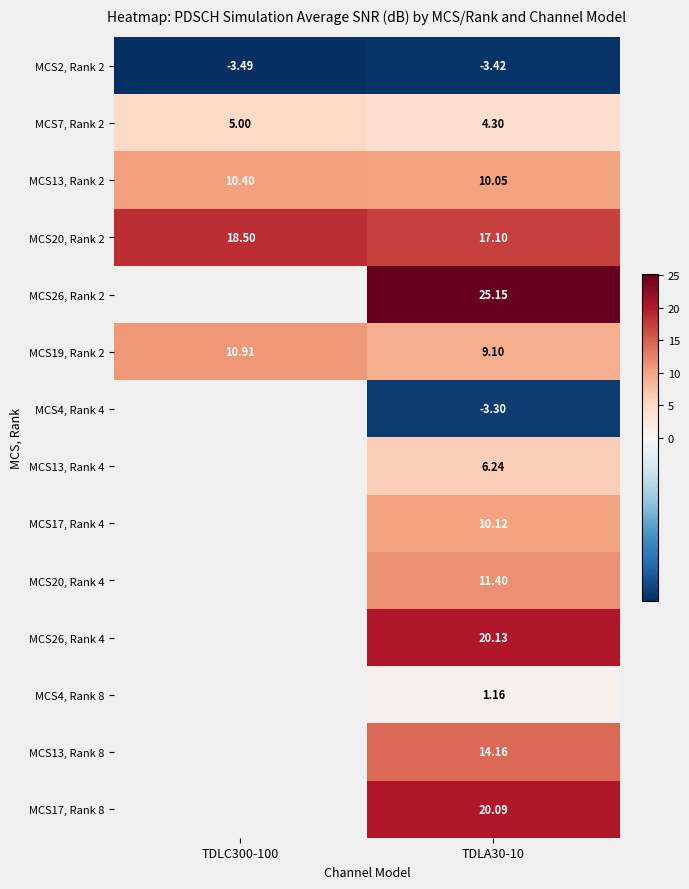

Is the value of MCS13, Rank 2 at TDLC300-100 greater than the value of MCS7, Rank 2 at TDLA30-10?

Yes